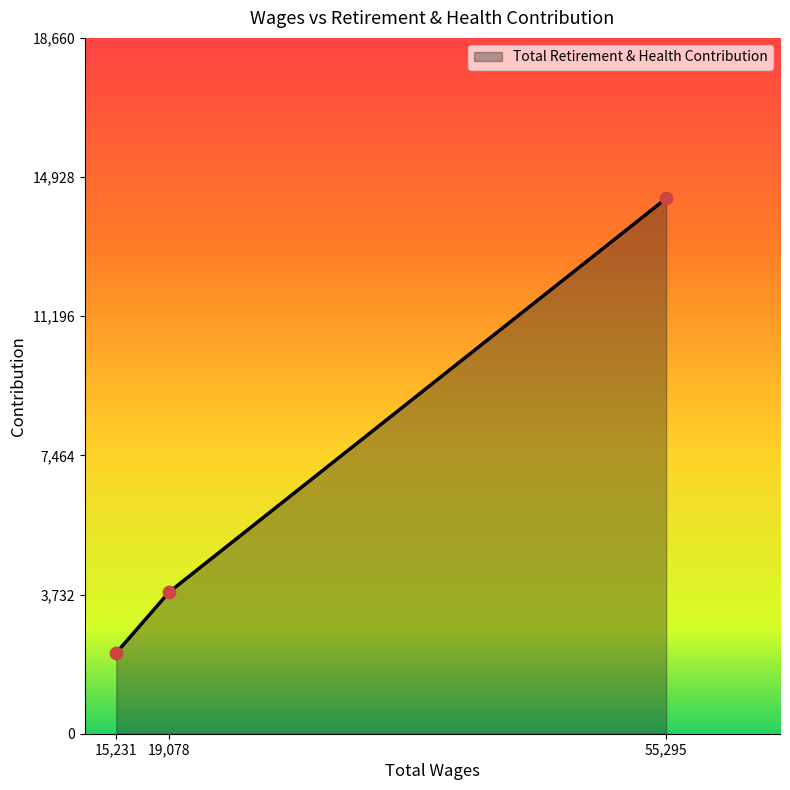

What is the change in value from 15,231 to 19,078?

+1630